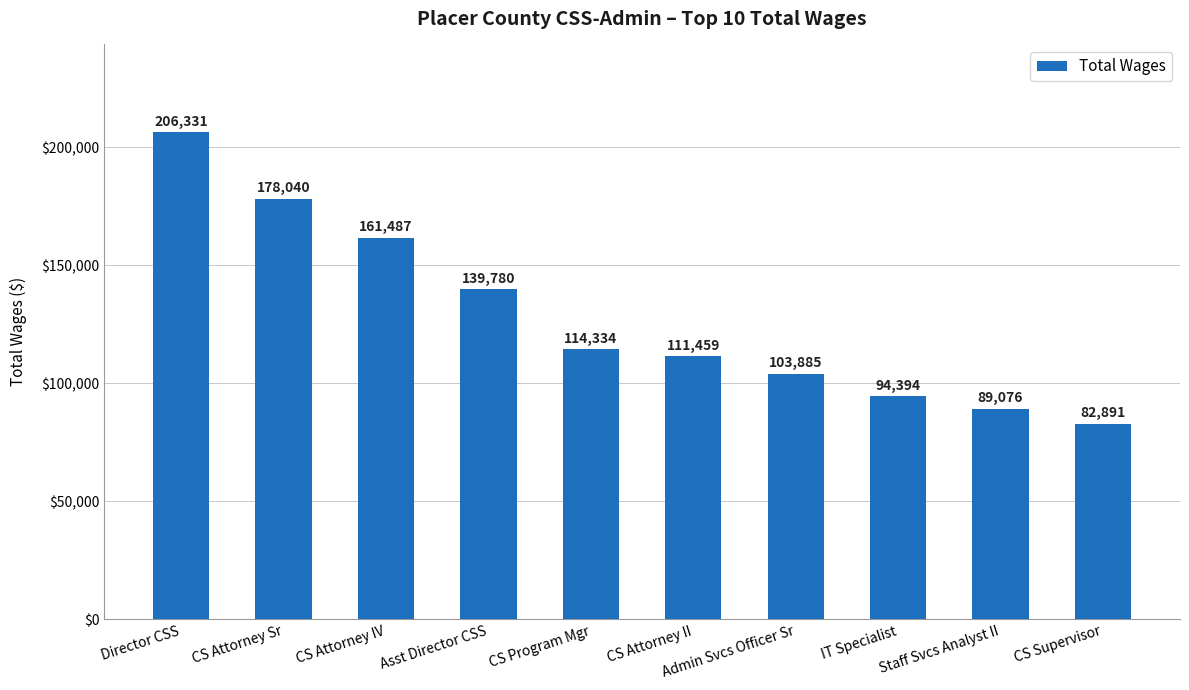

Does the chart contain any negative values?

No